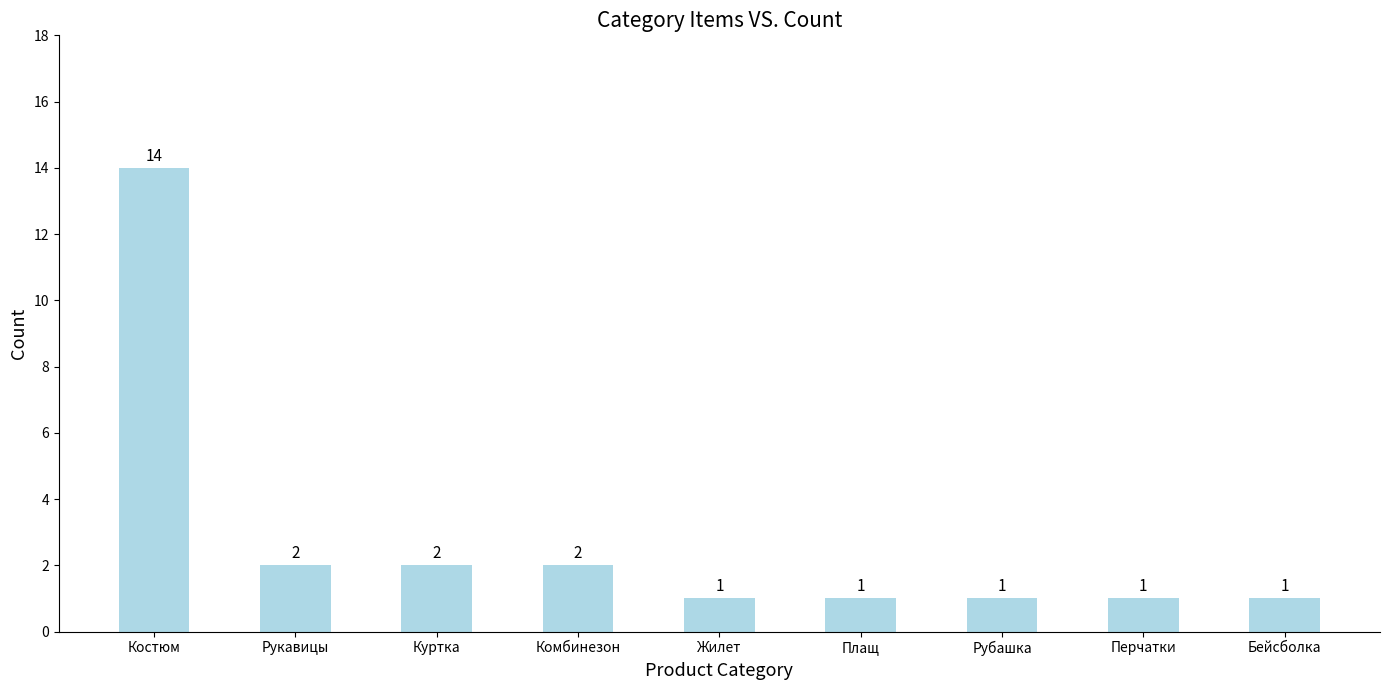

At which category does the chart reach its peak across all series?

Костюм